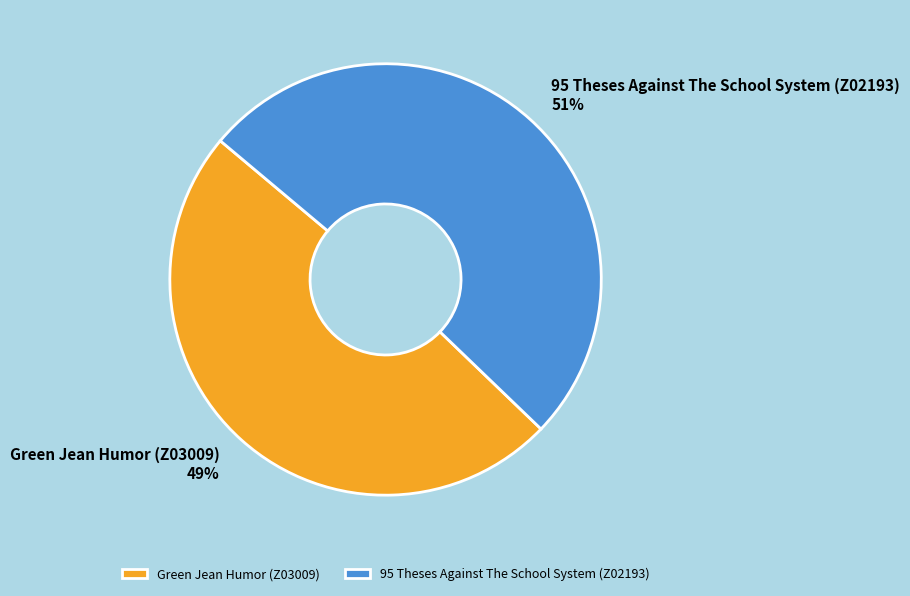

To the nearest percent, what is the difference between the largest and smallest slice percentages?

2%